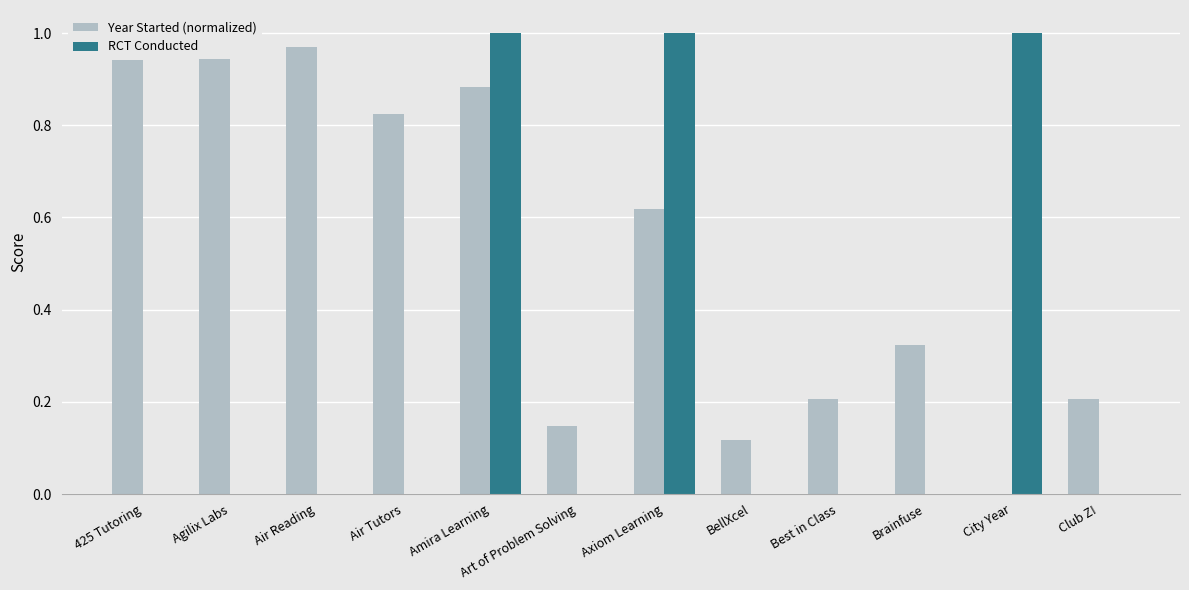

Reading left to right, transcribe all the data shown in this chart.

Year Started (normalized): 425 Tutoring=0.9	Agilix Labs=1.0	Air Reading=1.0	Air Tutors=0.8	Amira Learning=0.9	Art of Problem Solving=0.1	Axiom Learning=0.6	BellXcel=0.1	Best in Class=0.2	Brainfuse=0.3	City Year=0.0	Club Z!=0.2
RCT Conducted: 425 Tutoring=0.0	Agilix Labs=0.0	Air Reading=0.0	Air Tutors=0.0	Amira Learning=1.0	Art of Problem Solving=0.0	Axiom Learning=1.0	BellXcel=0.0	Best in Class=0.0	Brainfuse=0.0	City Year=1.0	Club Z!=0.0